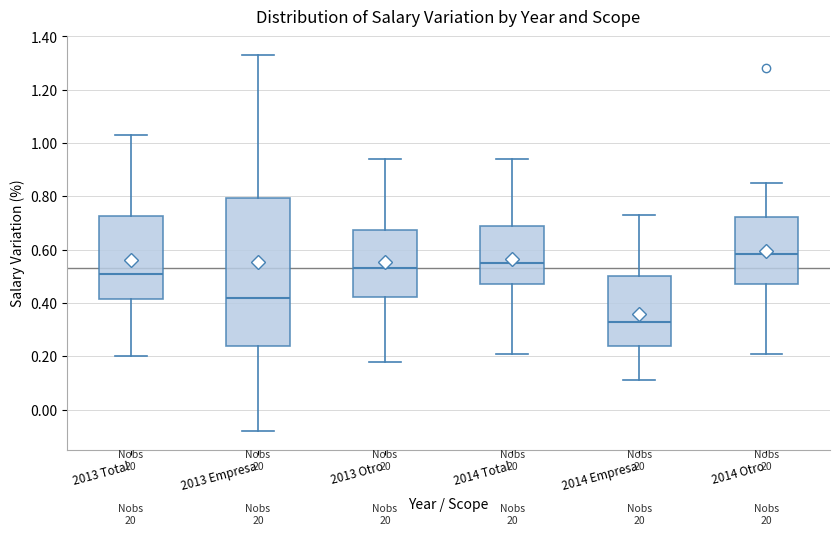

Reading left to right, transcribe this box plot: for each box, give where its median line is, the range the box spans, and where its two whiskers end, as read against the y-axis. The values are not printed on the chart, so give them approximately, as read against the axis.

2013 Total: median 0.52, box 0.42 to 0.72, whiskers 0.20 to 1.04
2013 Empresa: median 0.42, box 0.24 to 0.80, whiskers -0.08 to 1.34
2013 Otro: median 0.54, box 0.42 to 0.68, whiskers 0.18 to 0.94
2014 Total: median 0.56, box 0.48 to 0.70, whiskers 0.22 to 0.94
2014 Empresa: median 0.34, box 0.24 to 0.50, whiskers 0.12 to 0.74
2014 Otro: median 0.58, box 0.48 to 0.72, whiskers 0.22 to 0.86